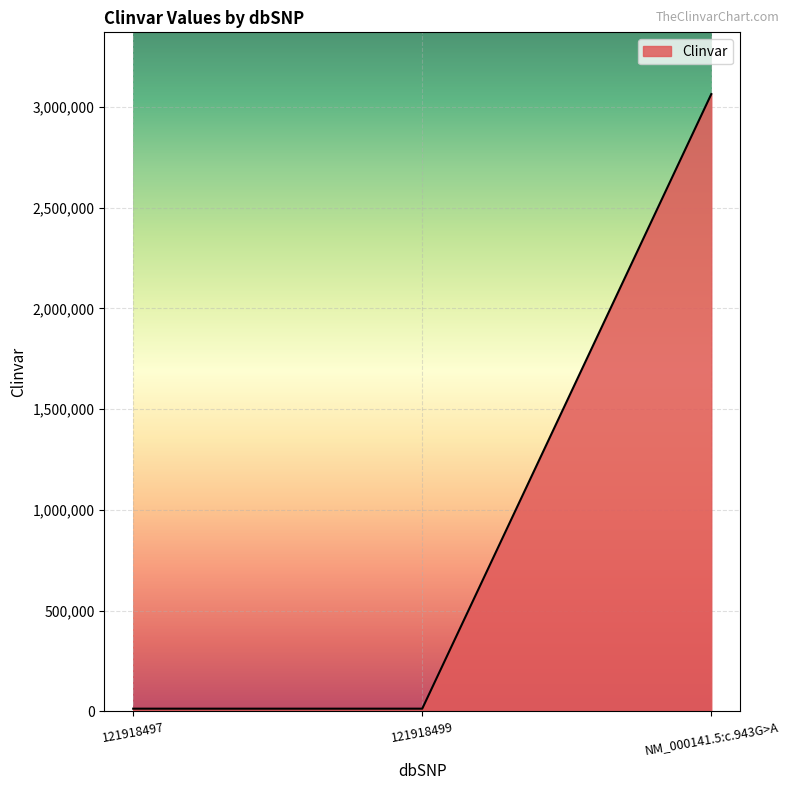

How many values are below 13281?

1